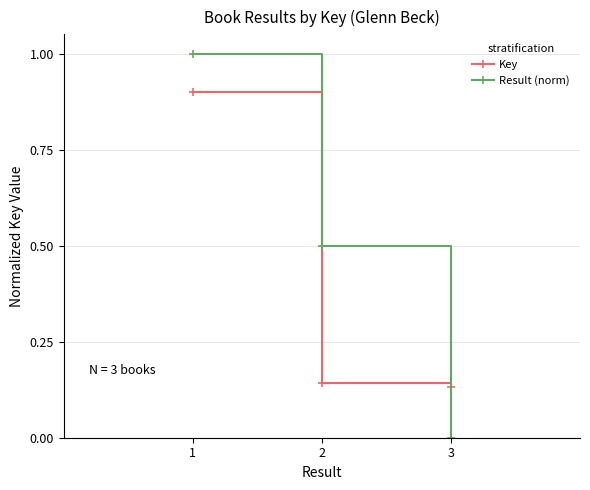

What is the difference between the maximum and second lowest values in the Result (norm) series?

0.5